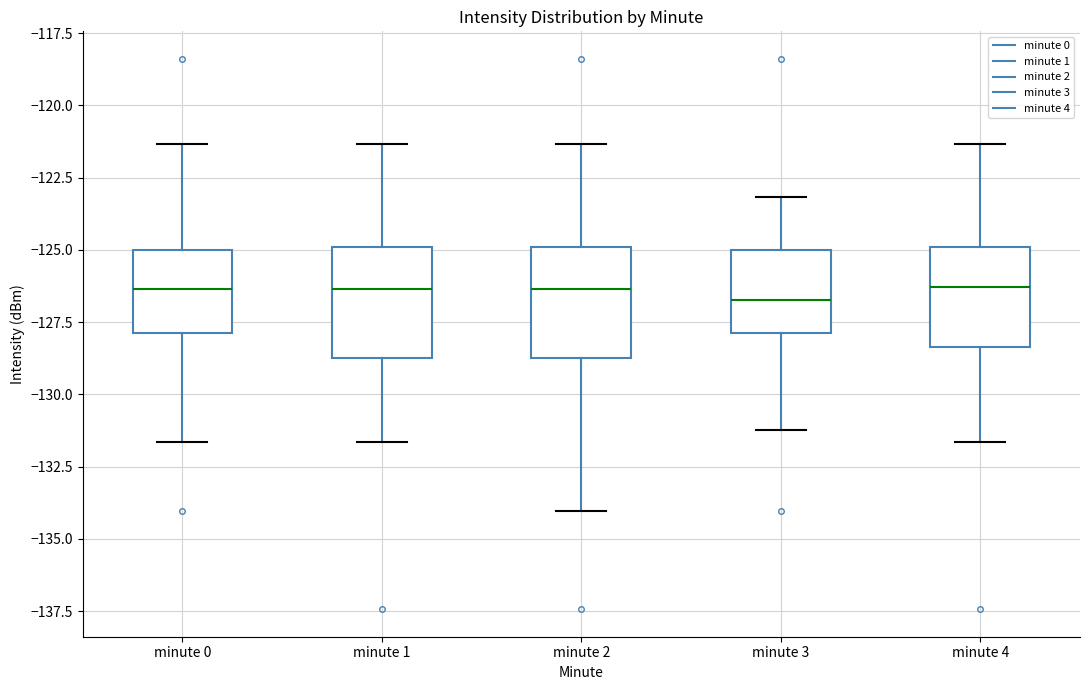

Reading left to right, read every box against the y-axis: the position of its median line, the range the box covers, and the ends of its whiskers. The values are not printed on the chart, so give them approximately, as read against the axis.

minute 0: median -126.5, box -128.0 to -125.0, whiskers -131.5 to -121.5
minute 1: median -126.5, box -129.0 to -125.0, whiskers -131.5 to -121.5
minute 2: median -126.5, box -129.0 to -125.0, whiskers -134.0 to -121.5
minute 3: median -126.5, box -128.0 to -125.0, whiskers -131.0 to -123.0
minute 4: median -126.5, box -128.5 to -125.0, whiskers -131.5 to -121.5